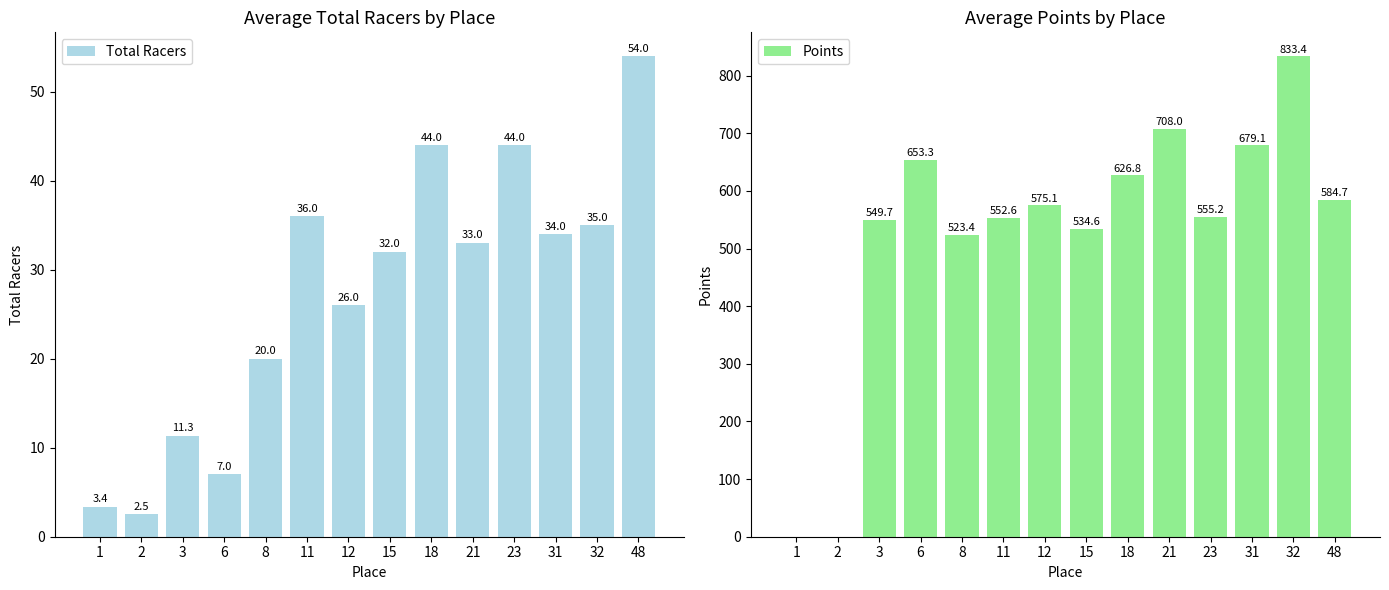

The Points series shows 714.5 at 15. True or false?

False